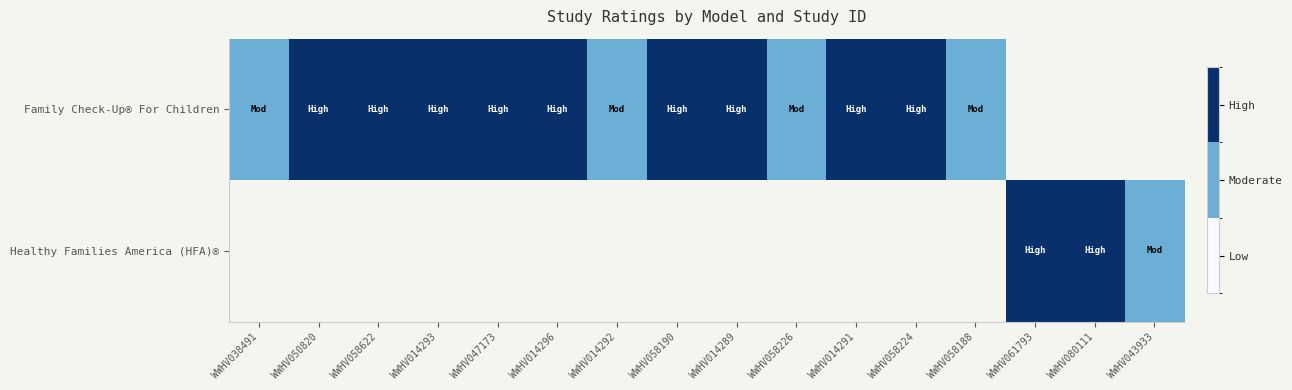

How many values in Healthy Families America (HFA)® are above zero?

3